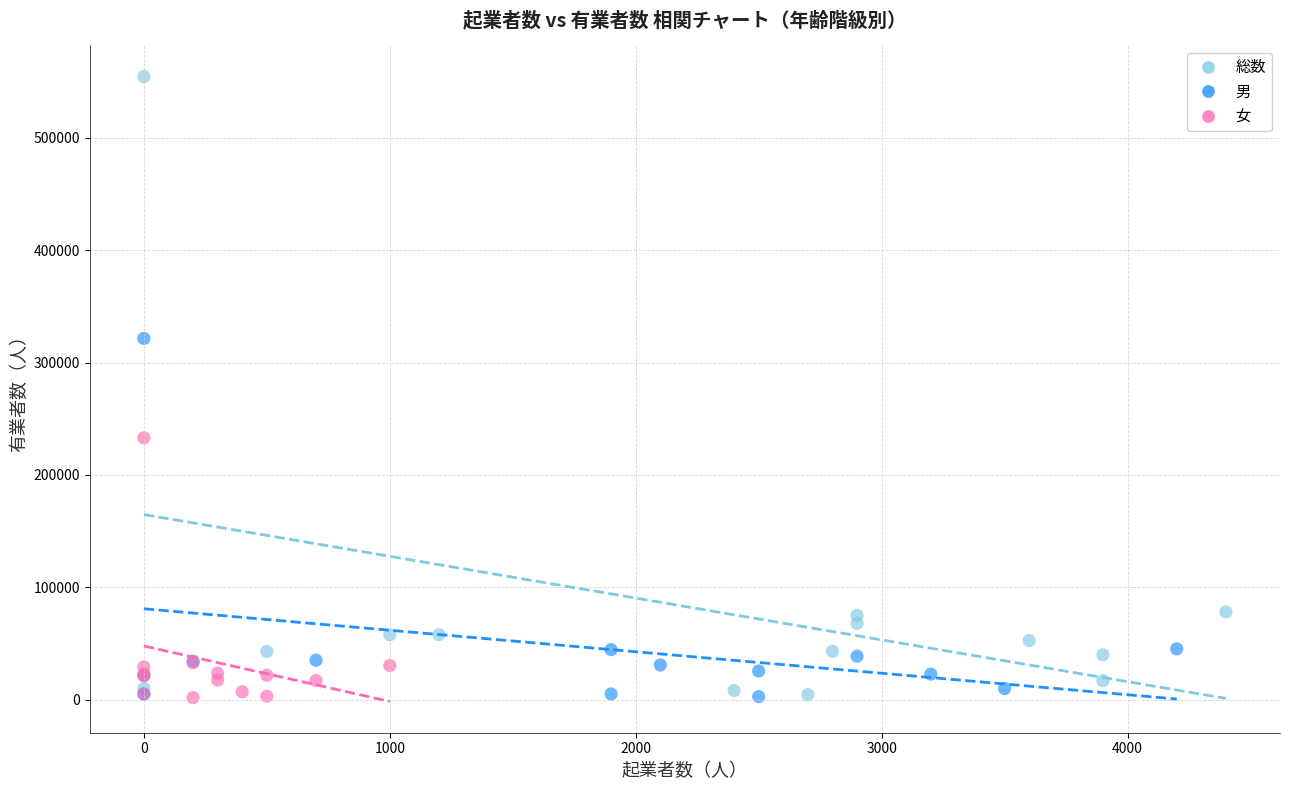

Which series reaches the maximum Y coordinate?

総数